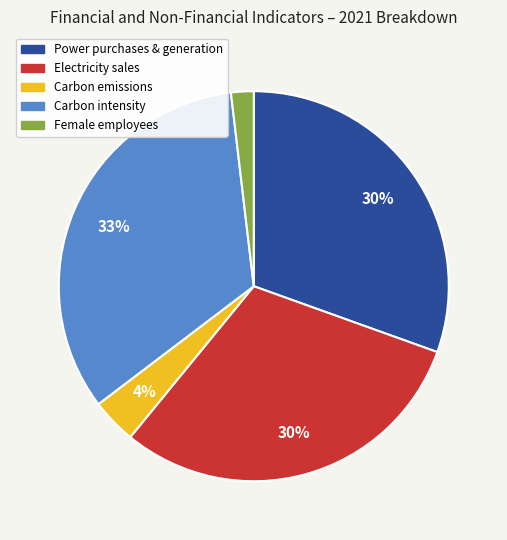

To the nearest percent, what is the combined percentage of Carbon intensity and Female employees?

35%